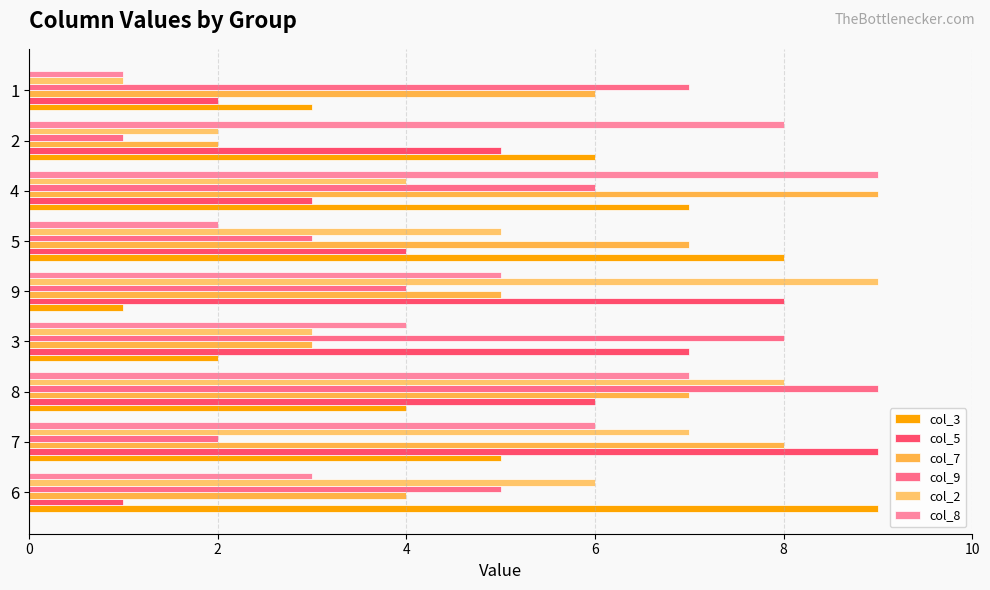

How many distinct data groups are displayed?

6